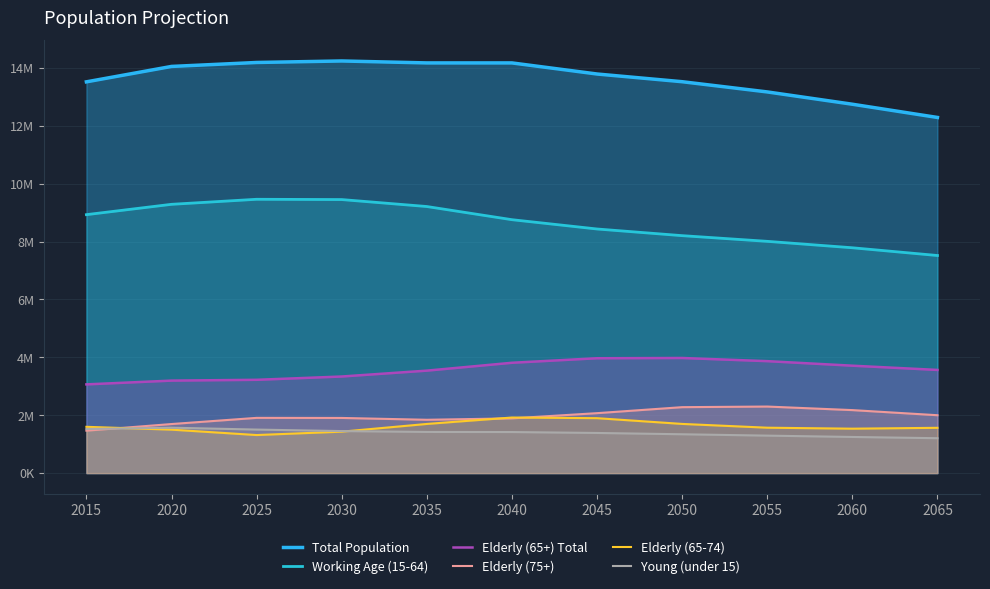

How many series are shown in this chart?

6